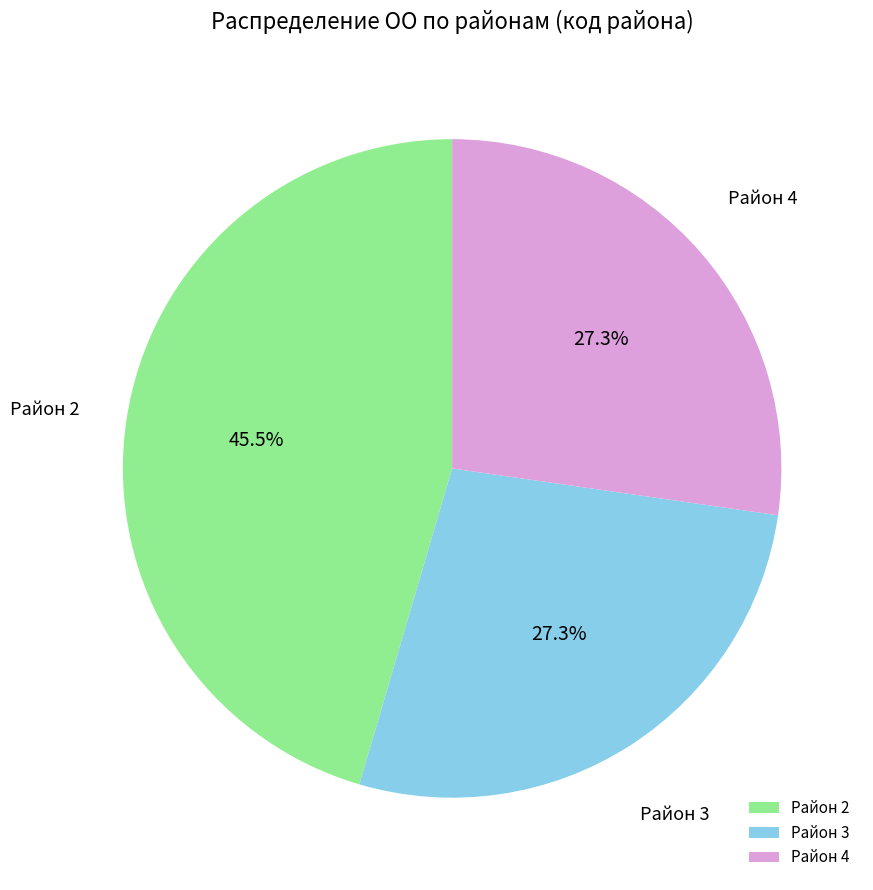

How many slices are in this pie chart?

3